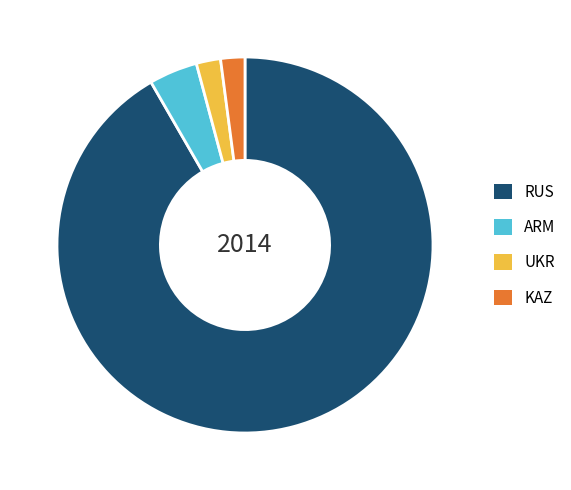

Do UKR and RUS together represent more than half of the pie?

Yes